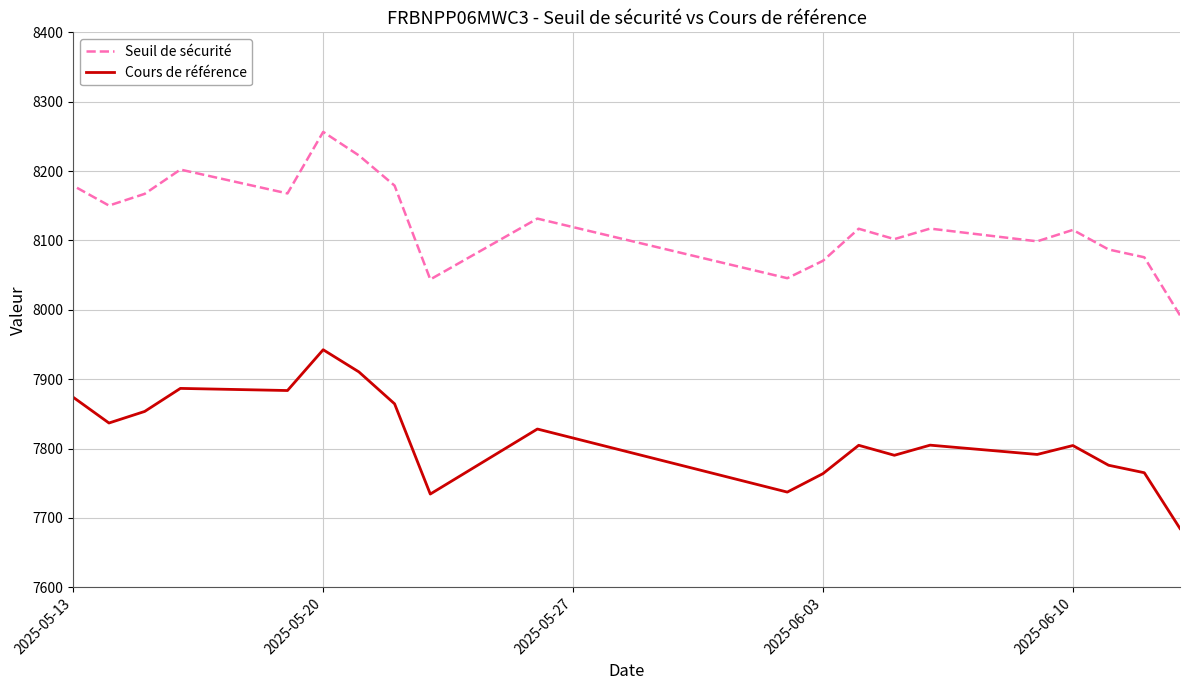

What is the sum of all Cours de référence values?

156336.6